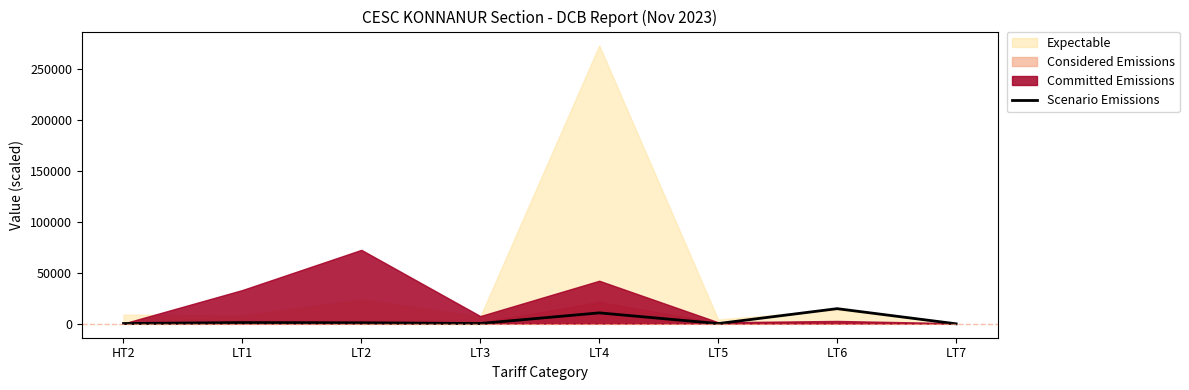

Read the value at LT6.

14584.2